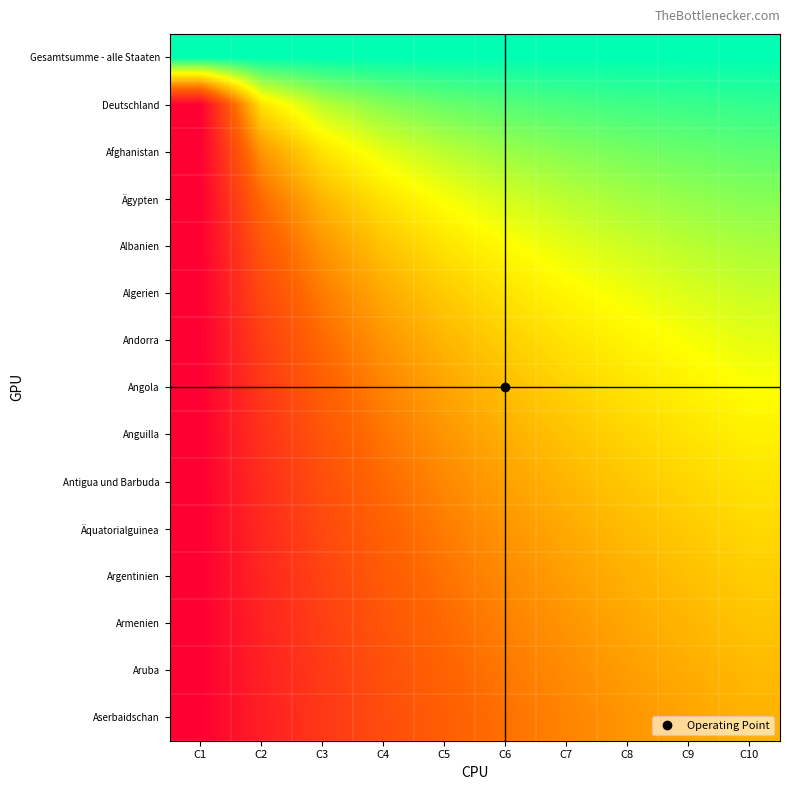

What is the total value across all series at C4?

7.1